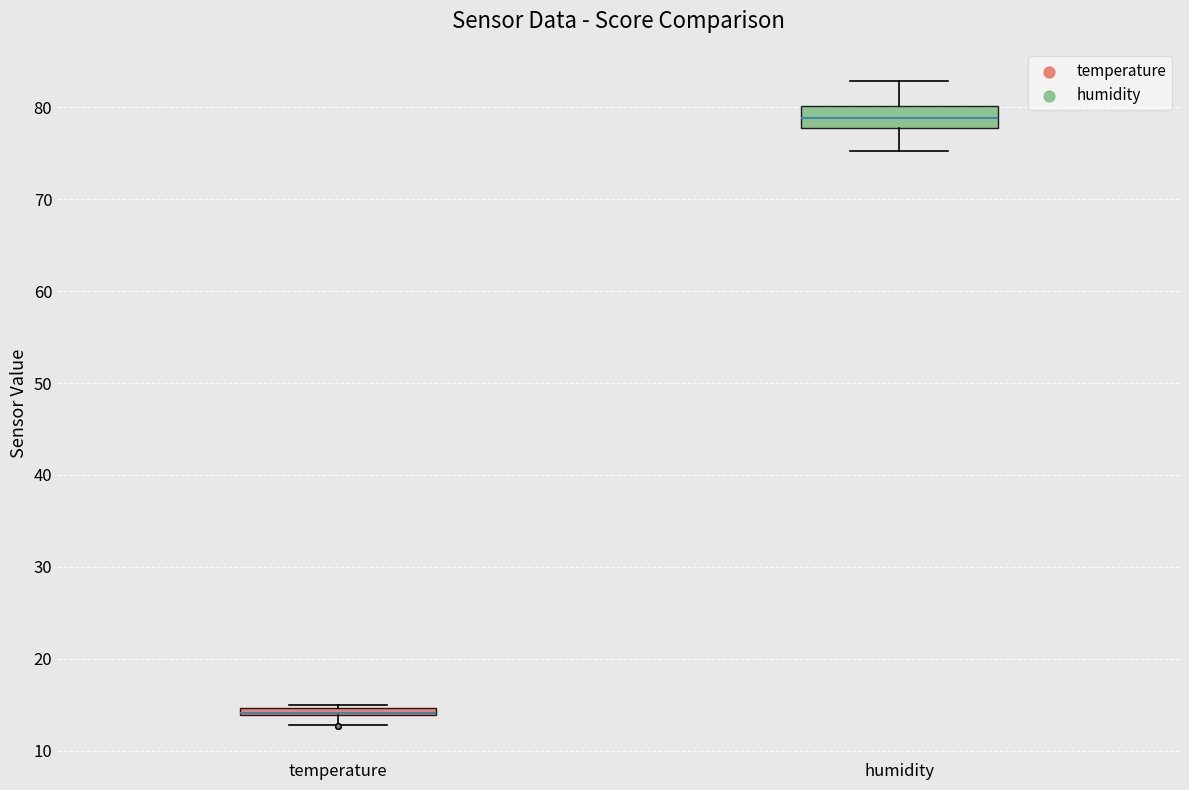

Where does the lower whisker of the box for temperature end on the y-axis? The values are not printed on the chart, so give them approximately, as read against the axis.

13